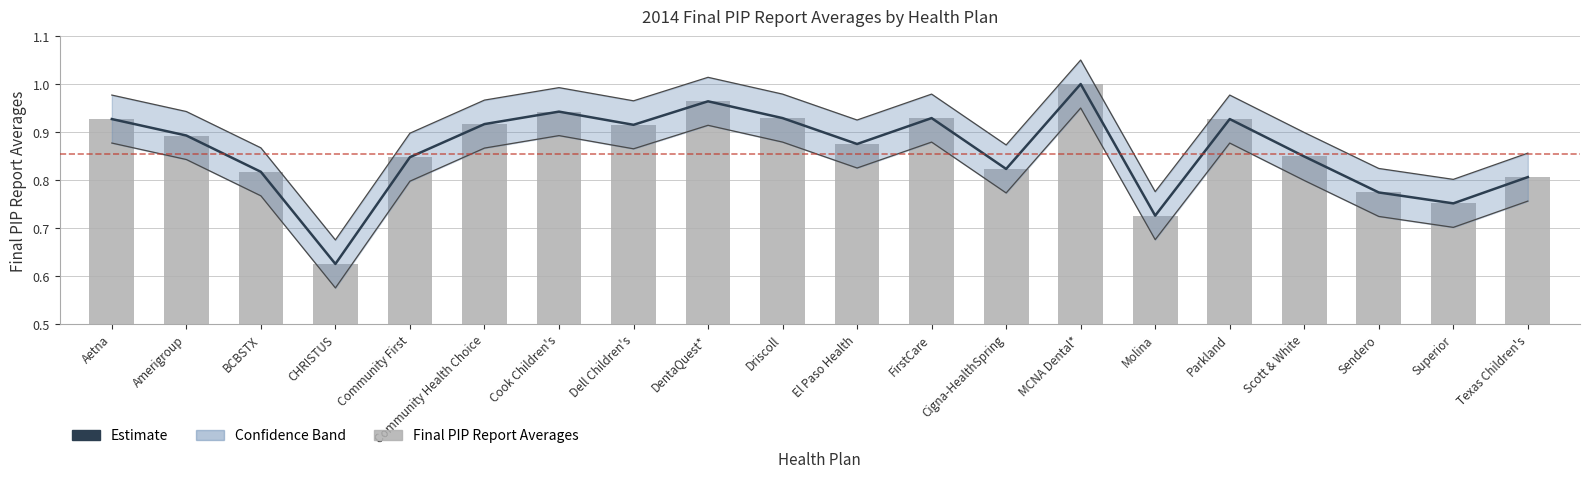

What is the difference between the Estimate values at MCNA Dental* and Aetna?

0.1